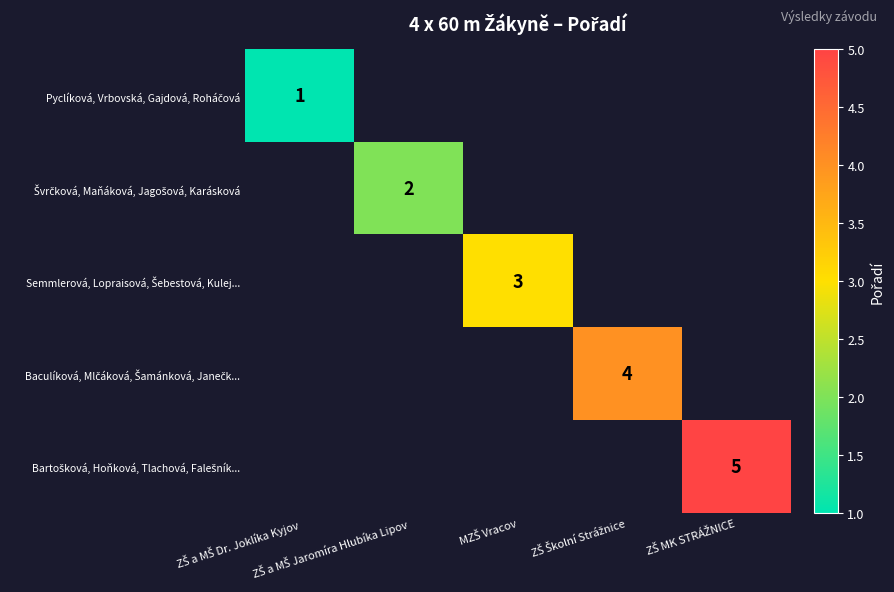

Which label corresponds to the smallest value in the chart?

ZŠ a MŠ Dr. Joklíka Kyjov